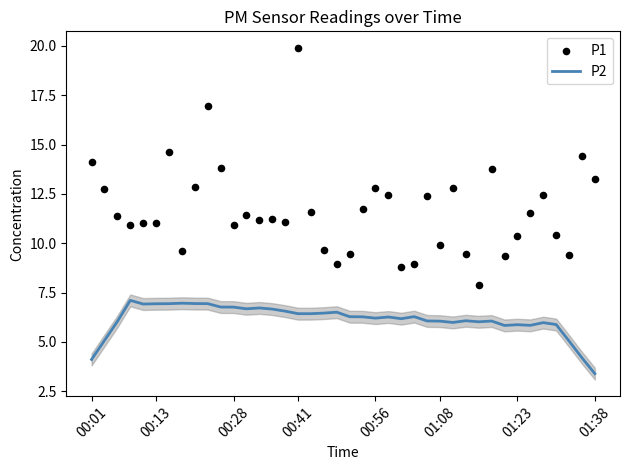

Which series has the largest Y range (max minus min)?

P1